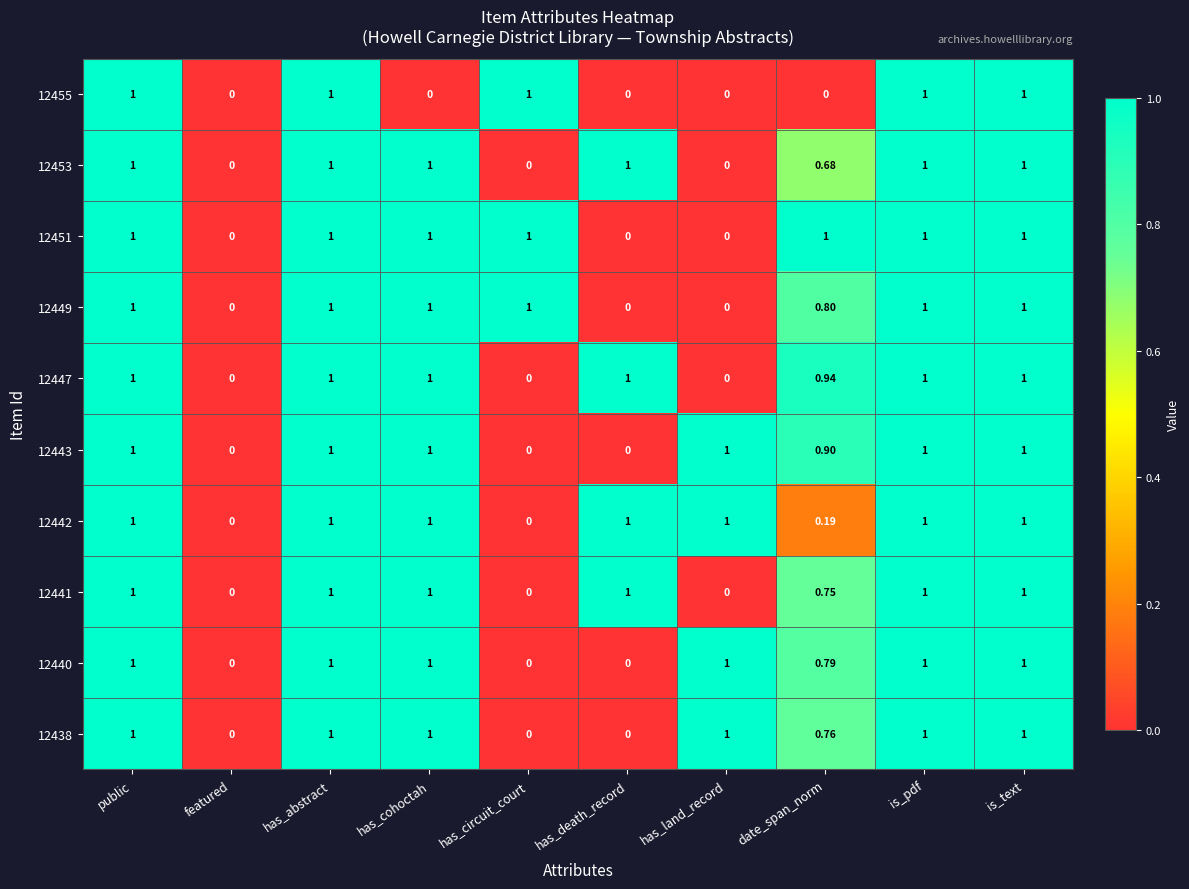

Is the value of 12440 at is_text greater than the value of 12447 at date_span_norm?

Yes